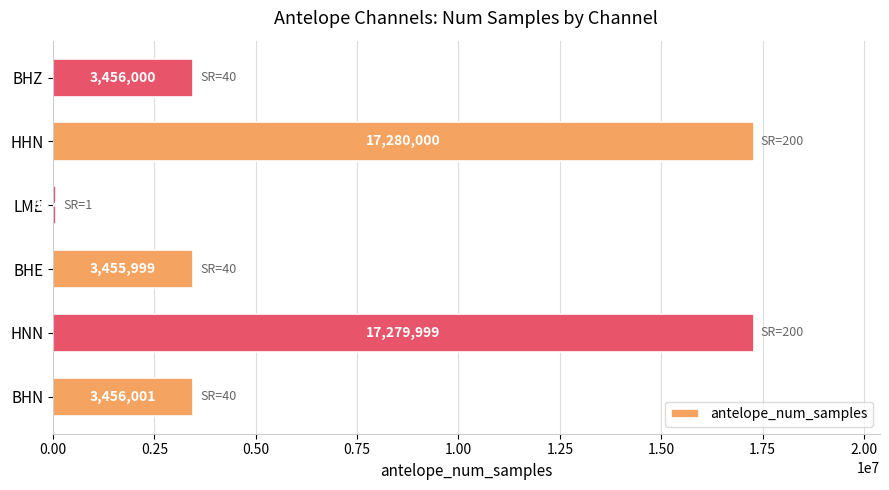

True or false: the data shows 5052929 at HNN.

False